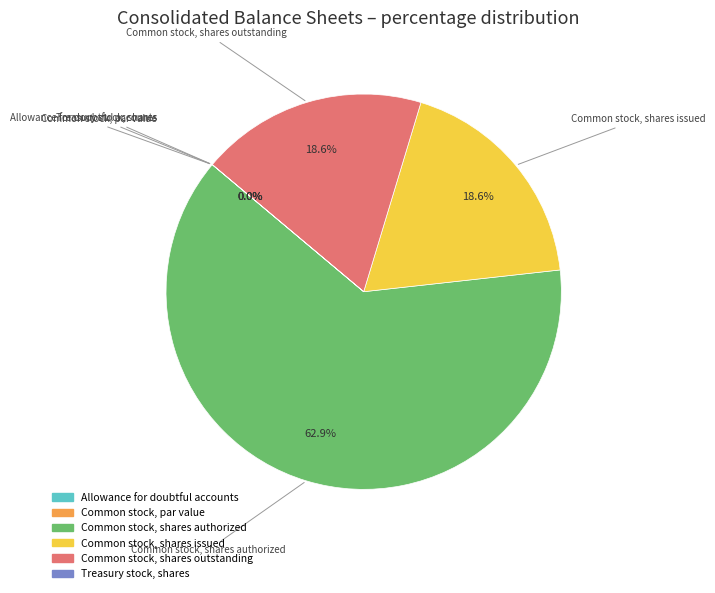

What is the change in value from Common stock, shares issued to Treasury stock, shares?

-70866603.0